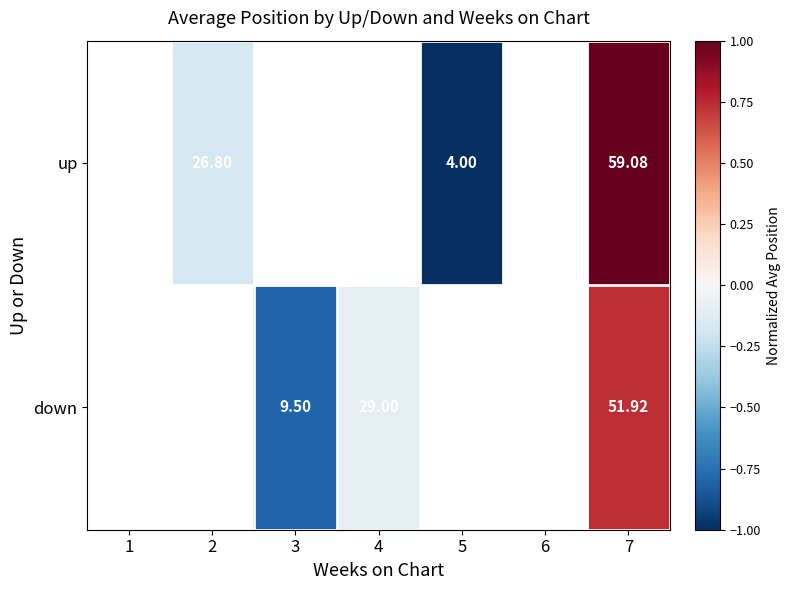

Rank the series by their maximum value, from highest to lowest.

up, down